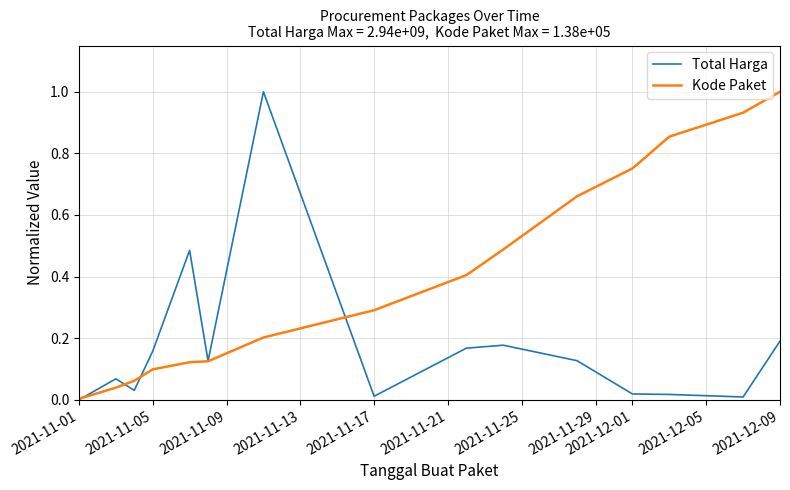

Rank the series by their average value, from highest to lowest.

Kode Paket, Total Harga